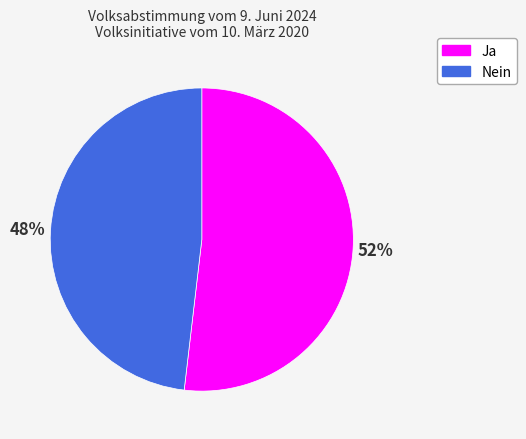

Which slice is the largest?

Ja